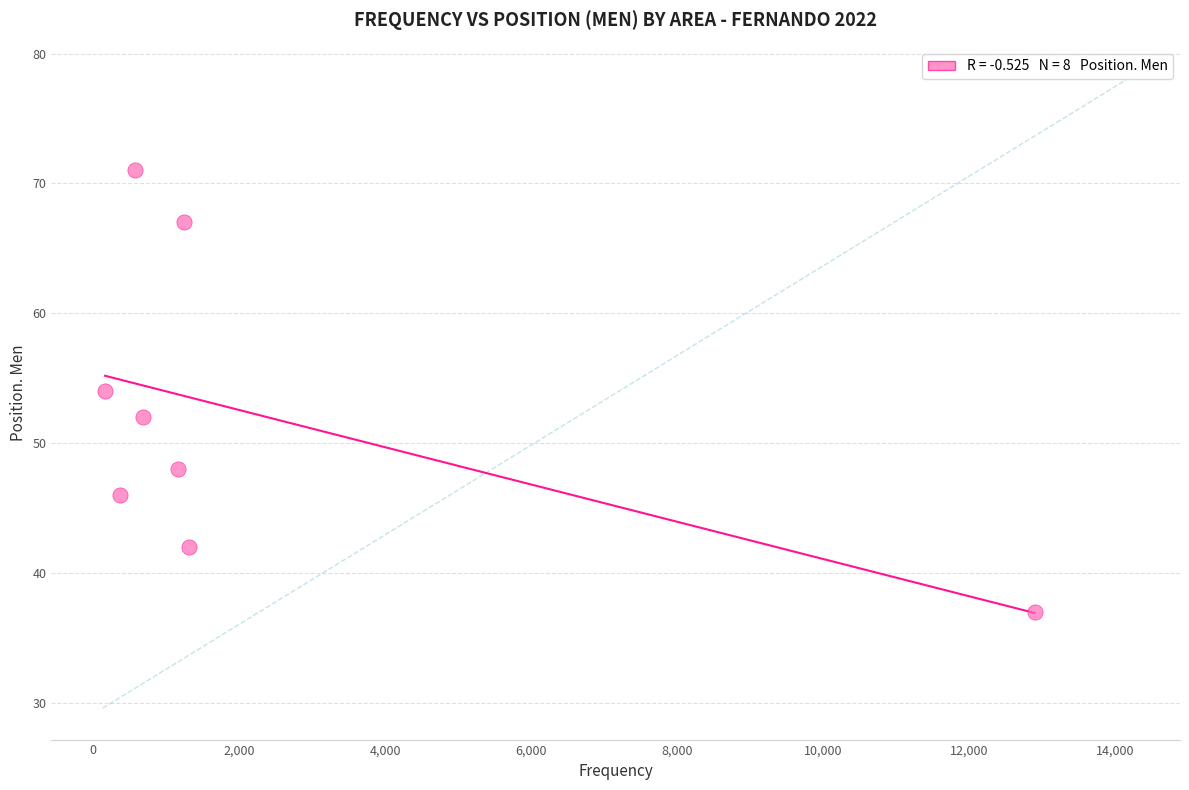

What is the range of X values (max minus min)?

12737